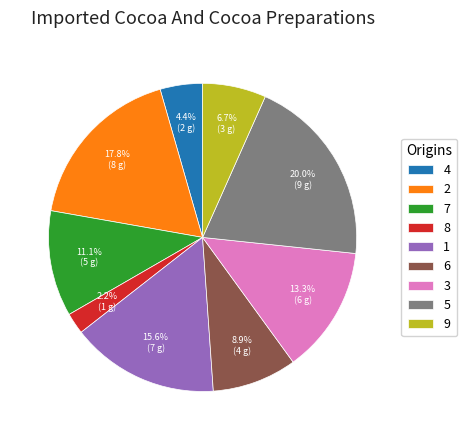

To the nearest percent, what is the difference between the largest and smallest slice percentages?

18%